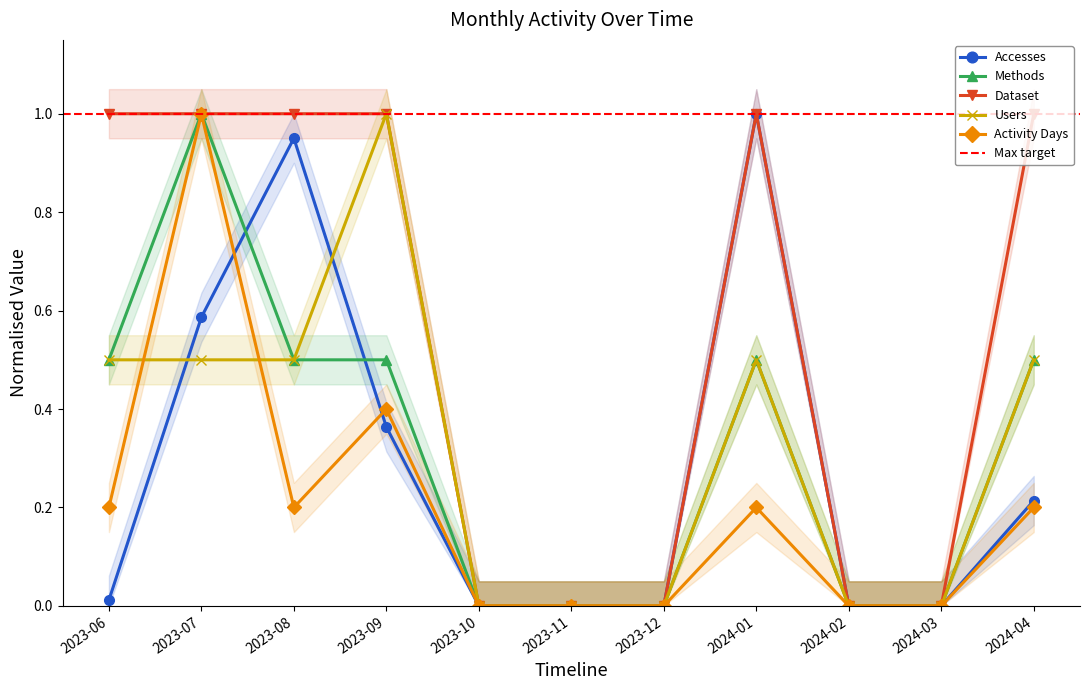

Between 2023-07 and 2023-11, which is larger?

2023-07